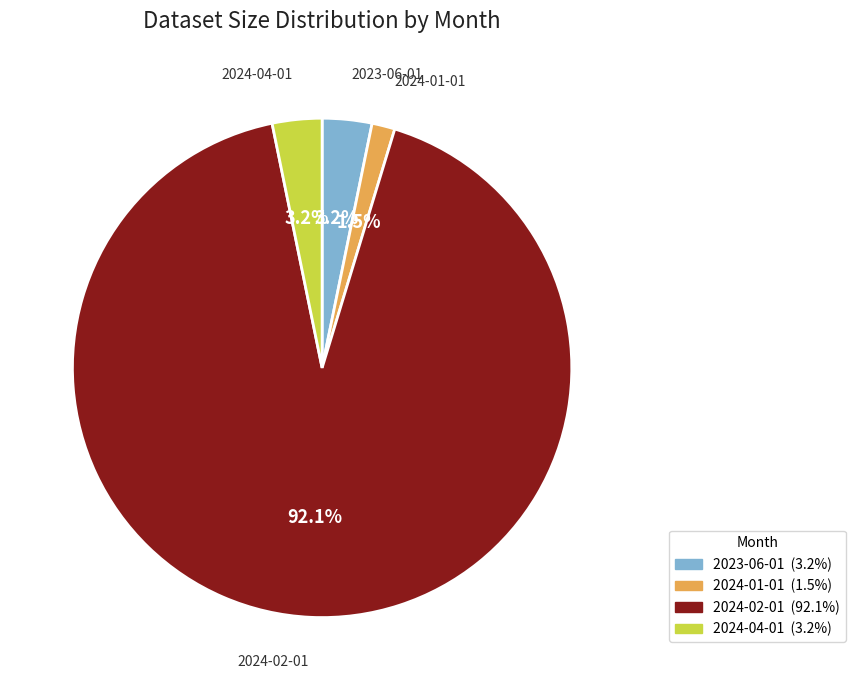

True or false: 2024-02-01 accounts for 82% of the total.

False